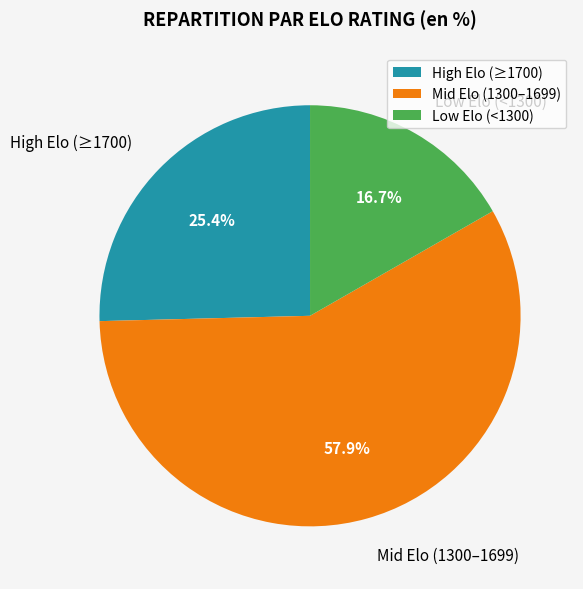

Rank the categories by value from lowest to highest.

Low Elo (<1300), High Elo (≥1700), Mid Elo (1300–1699)